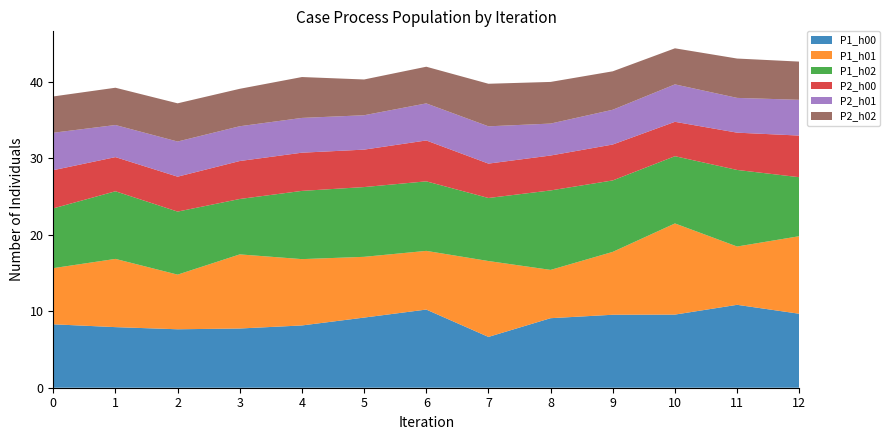

Reading left to right, transcribe all the data shown in this chart.

P1_h00: 8.3	7.9	7.7	7.8	8.2	9.2	10.2	6.7	9.1	9.6	9.6	10.8	9.7
P1_h01: 7.3	8.9	7.2	9.7	8.7	8.0	7.7	9.9	6.3	8.2	11.9	7.6	10.2
P1_h02: 7.8	8.8	8.2	7.2	8.9	9.1	9.1	8.2	10.4	9.3	8.8	10.0	7.7
P2_h00: 5.0	4.5	4.6	5.0	5.0	4.9	5.3	4.5	4.6	4.7	4.5	4.9	5.5
P2_h01: 4.9	4.2	4.6	4.5	4.5	4.5	4.8	4.9	4.2	4.5	4.9	4.5	4.7
P2_h02: 4.8	4.9	5.0	4.9	5.3	4.7	4.8	5.6	5.5	5.0	4.7	5.2	5.0